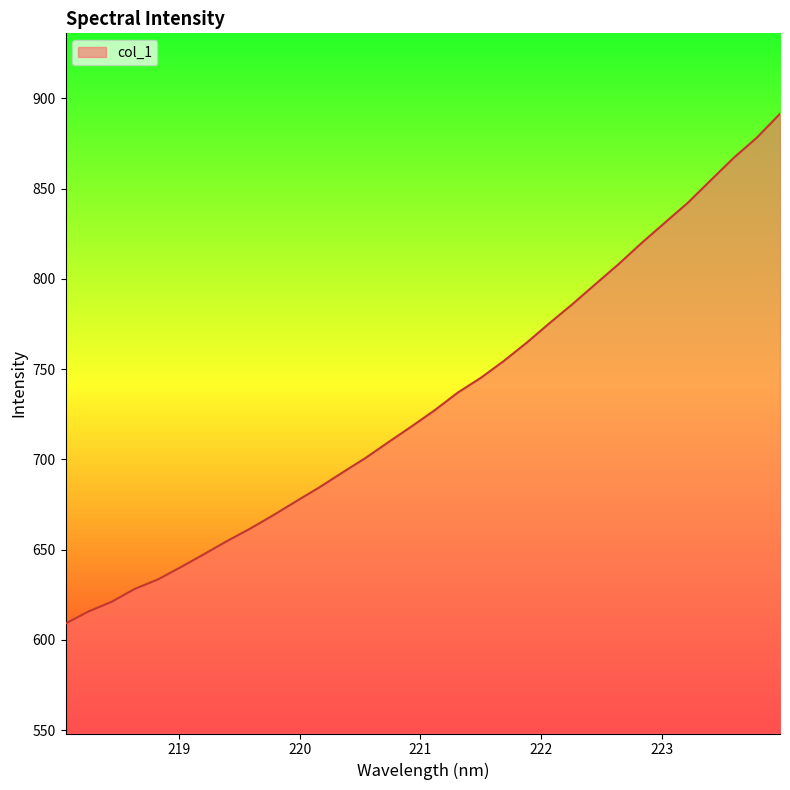

What is the difference between the maximum and minimum values?

282.4